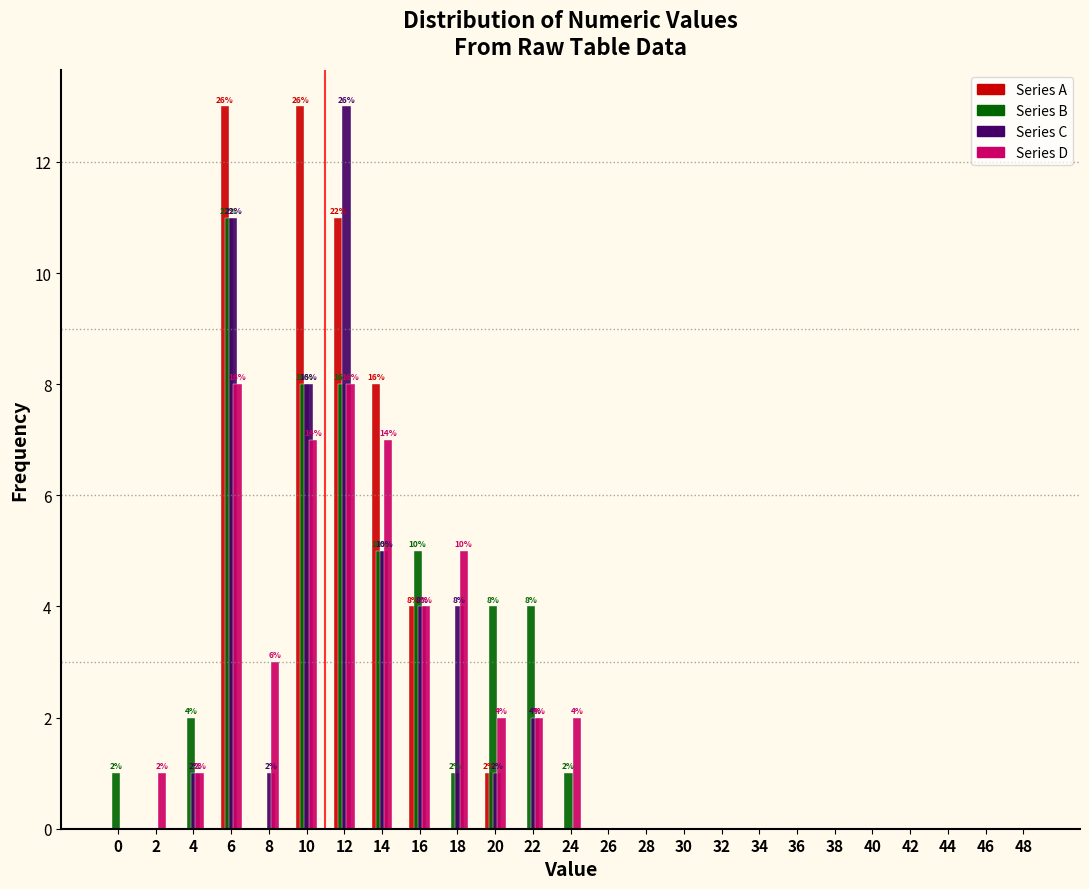

What is the maximum value for Series D?

8